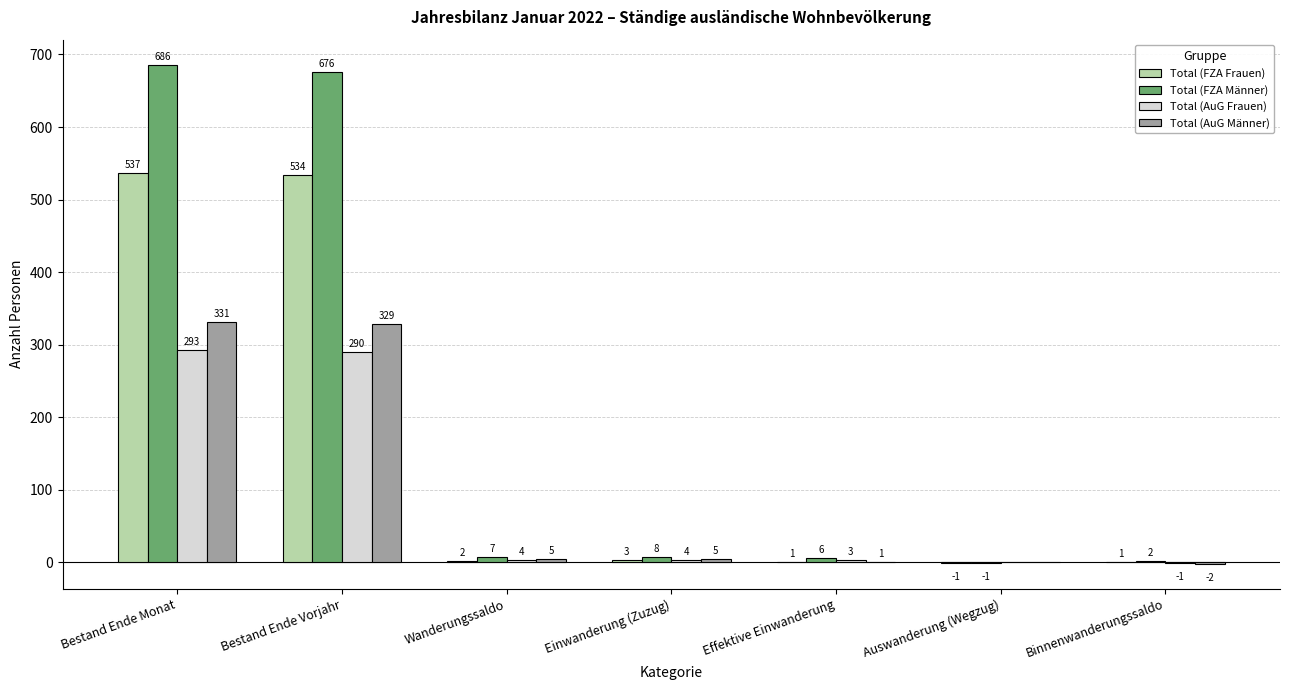

What is the maximum value shown in the chart?

686